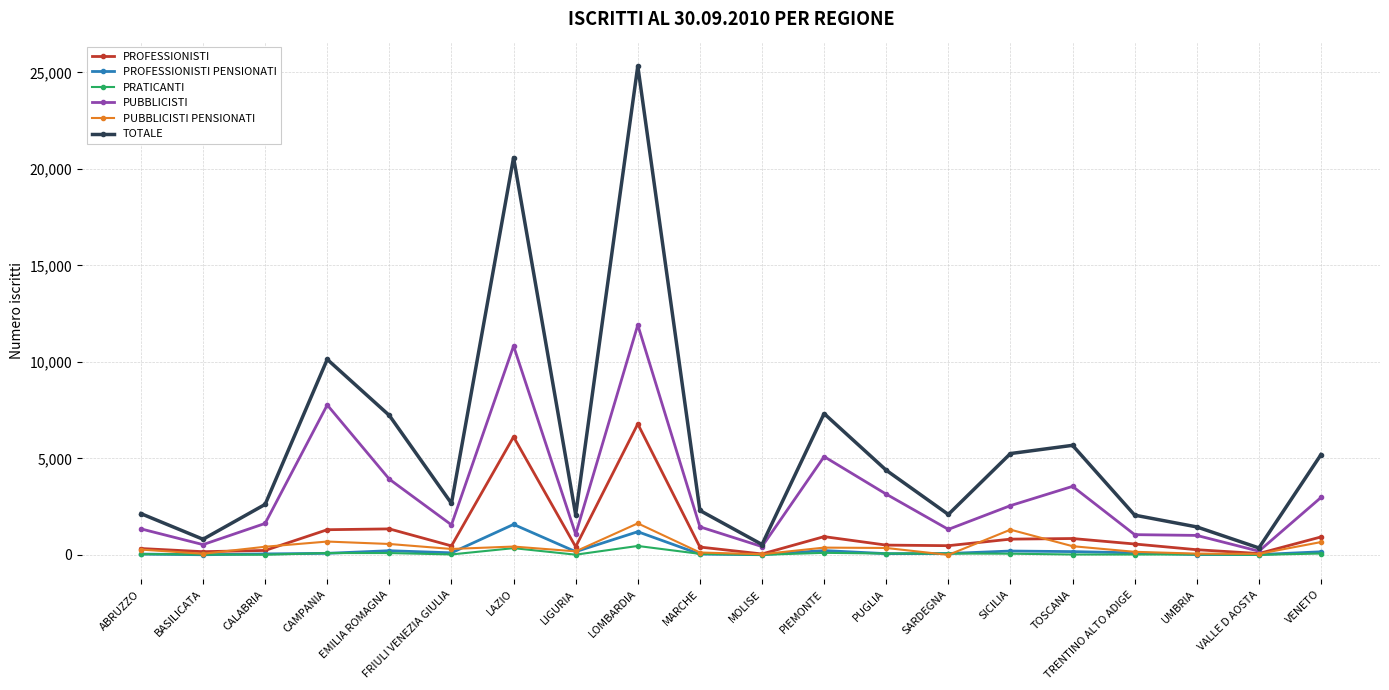

What is the spread (max minus min) of values at TOSCANA?

5656